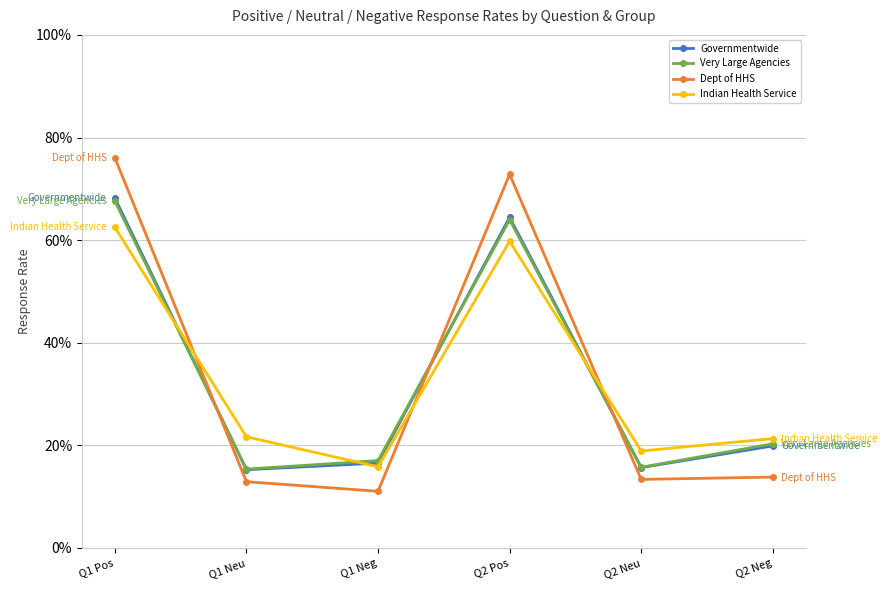

What are all the series names shown in the legend?

Governmentwide, Very Large Agencies, Dept of HHS, Indian Health Service